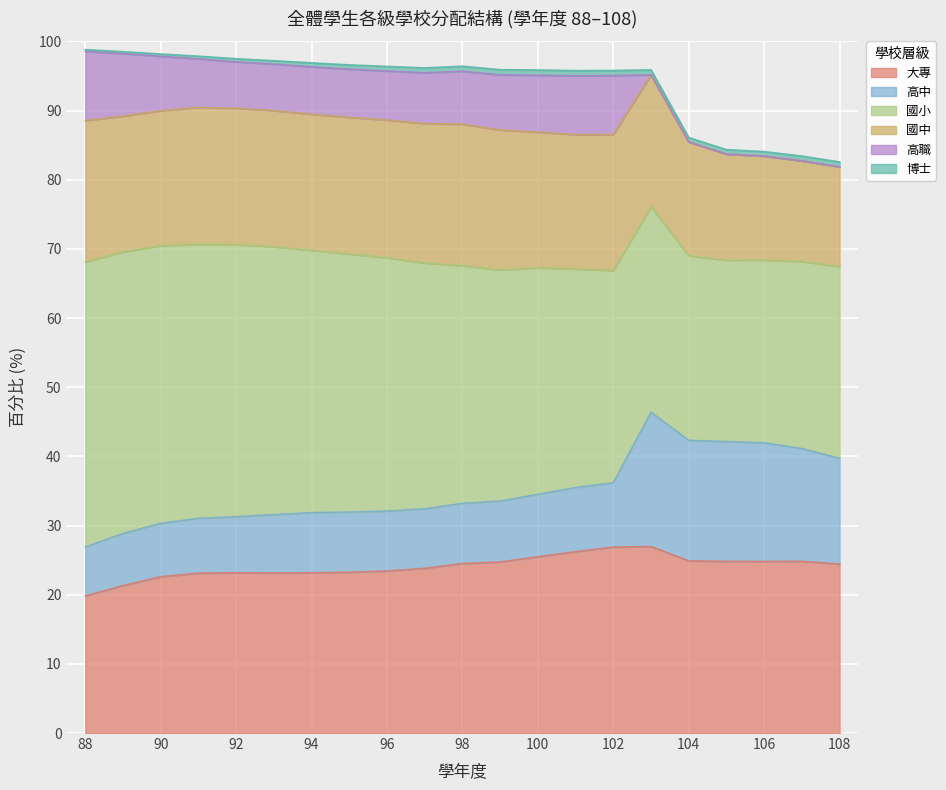

Count the number of categories in the chart.

21